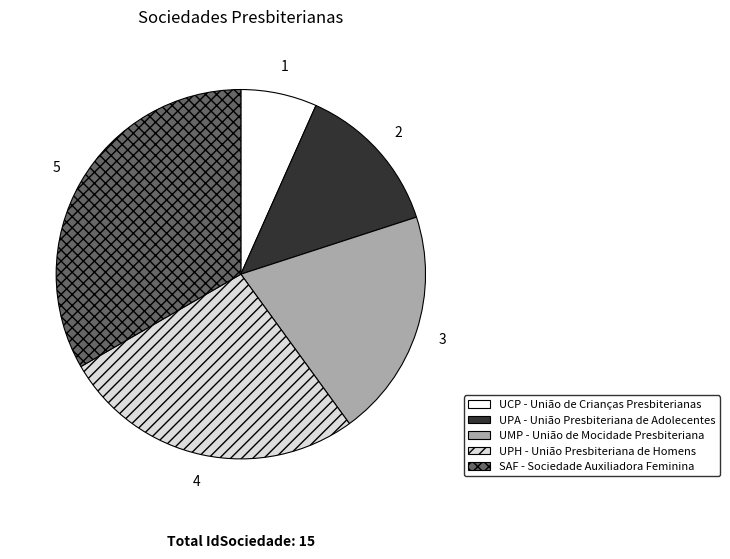

Is it true that UCP - União de Crianças Presbiterianas is 1% of the pie?

False